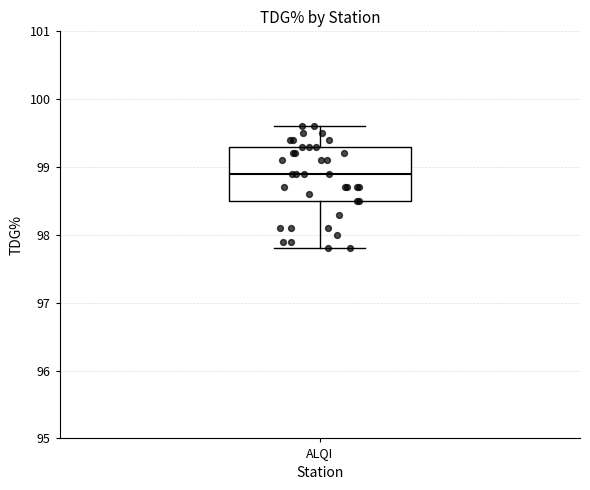

Read this box plot against the y-axis: the position of the median line, the range covered by the box, and the ends of both whiskers. The values are not printed on the chart, so give them approximately, as read against the axis.

median 98.9, box 98.5 to 99.3, whiskers 97.8 to 99.6